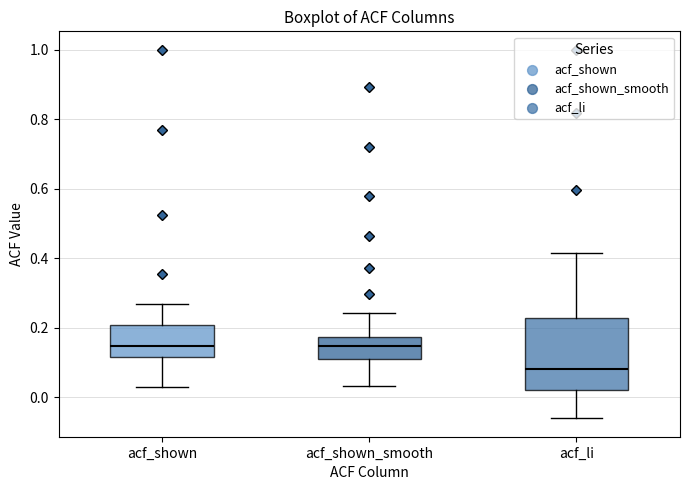

Which box is the tallest, from its lower edge to its upper edge?

acf_li